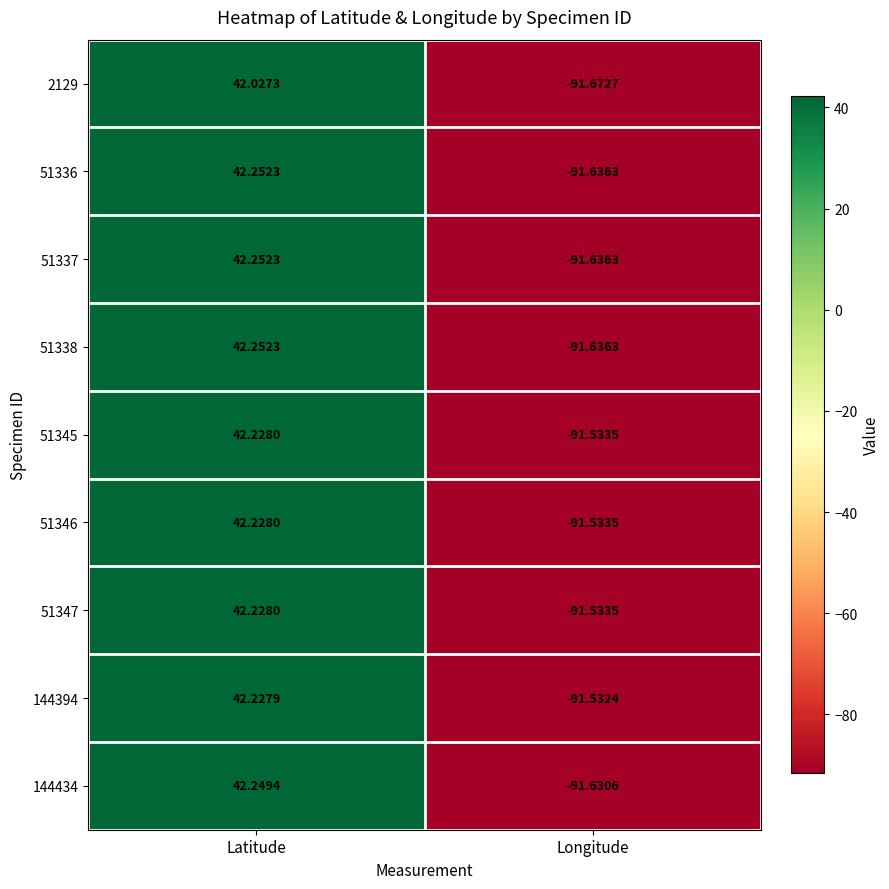

At which label does 51346 first exceed 42?

Latitude